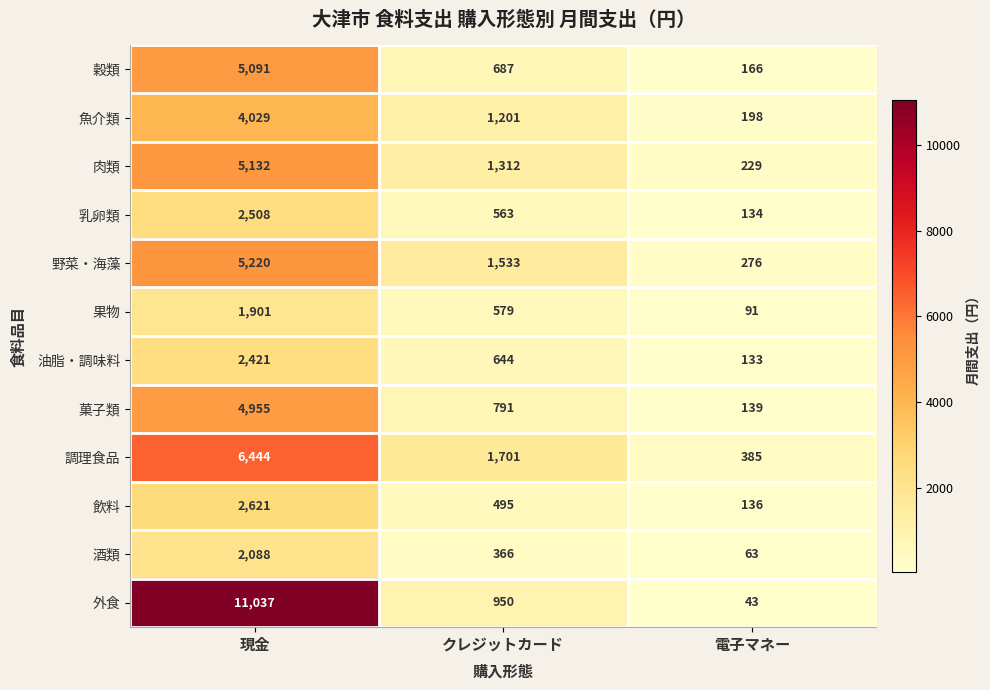

How many 魚介類 values are between 198 and 4029?

3